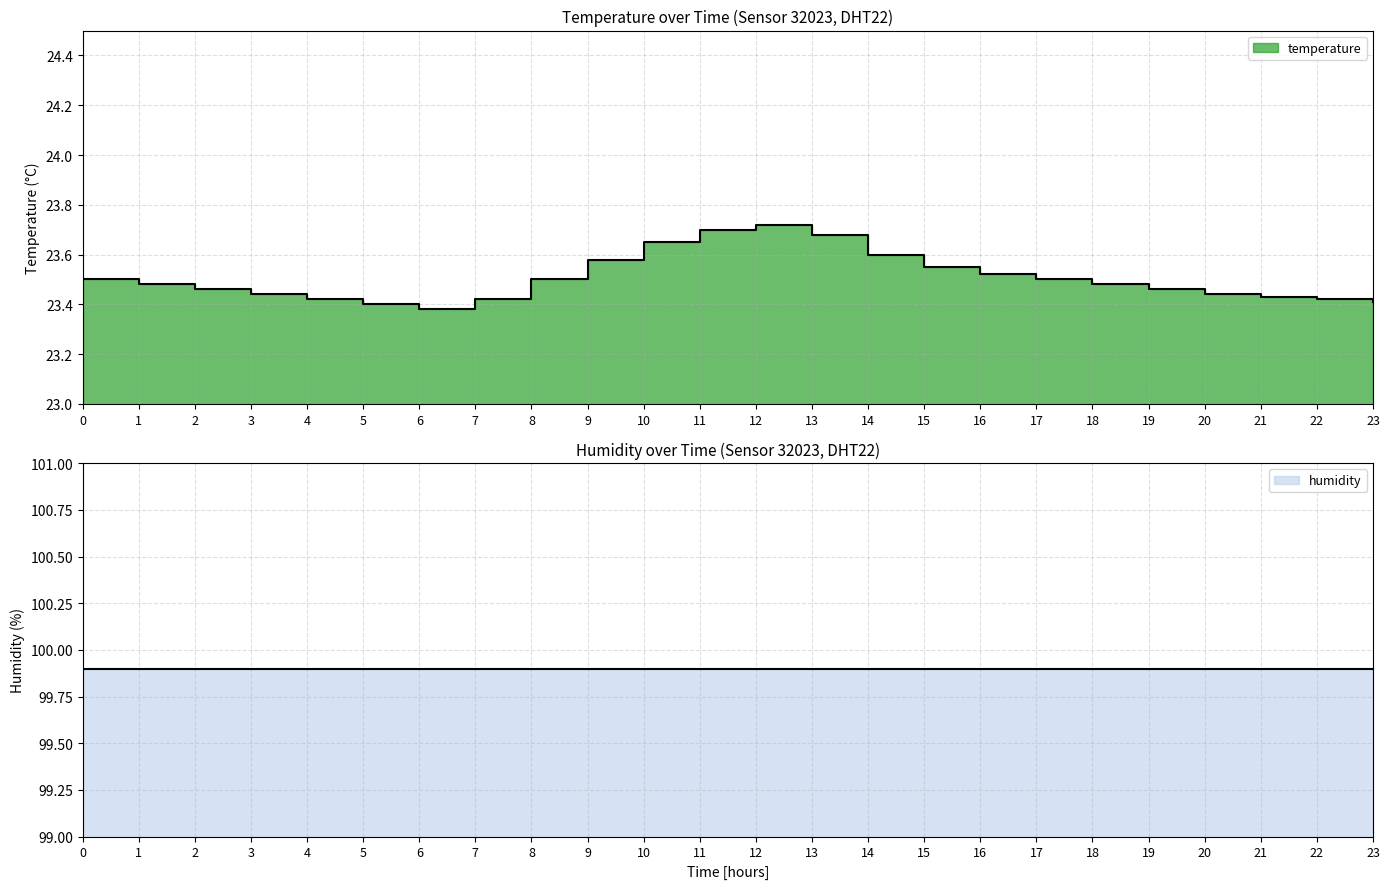

Rank the categories by value from highest to lowest.

12, 11, 13, 10, 14, 9, 15, 16, 0, 8, 17, 1, 18, 2, 19, 3, 20, 21, 4, 7, 22, 23, 5, 6